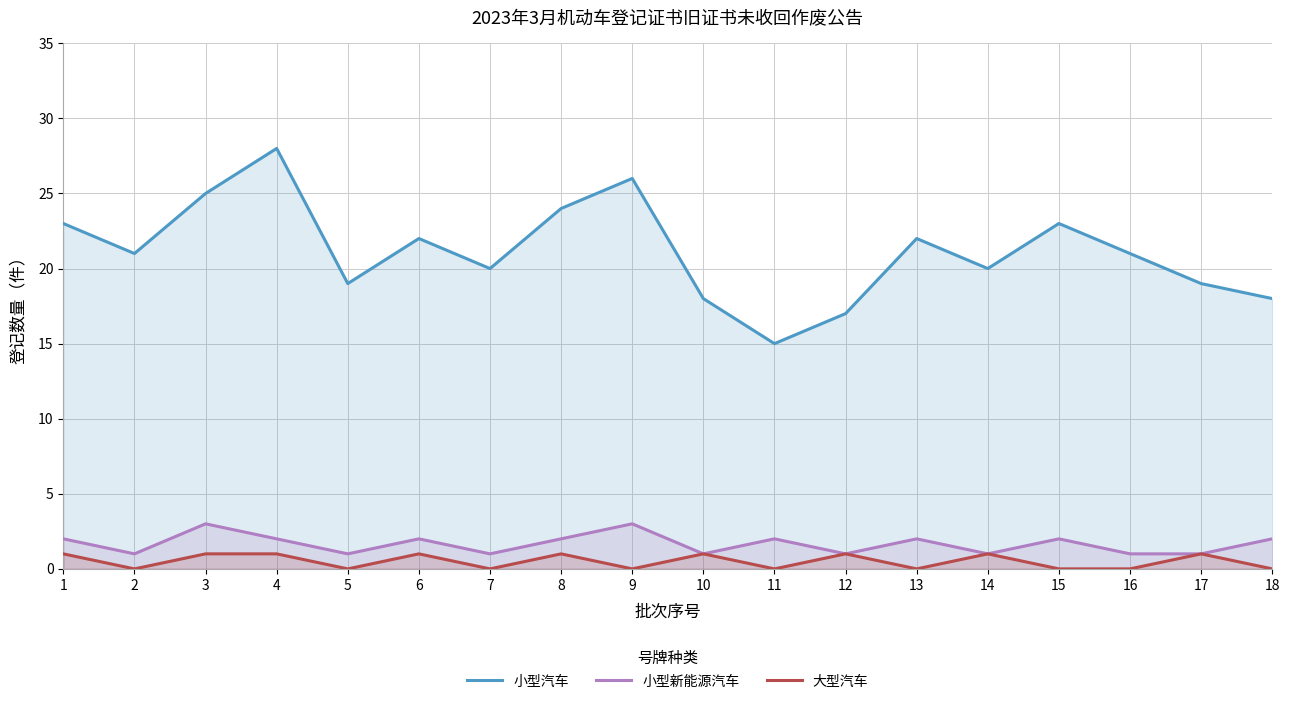

What is the sum of the 小型汽车 values at 17 and 14?

39